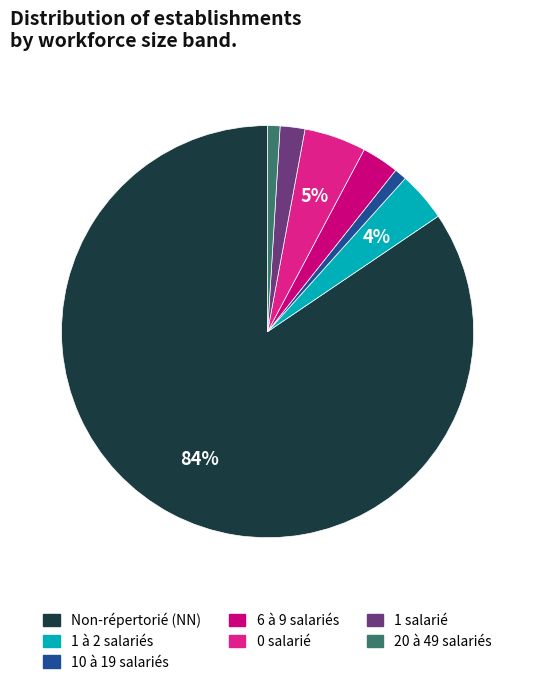

Does any single category account for the majority?

Yes